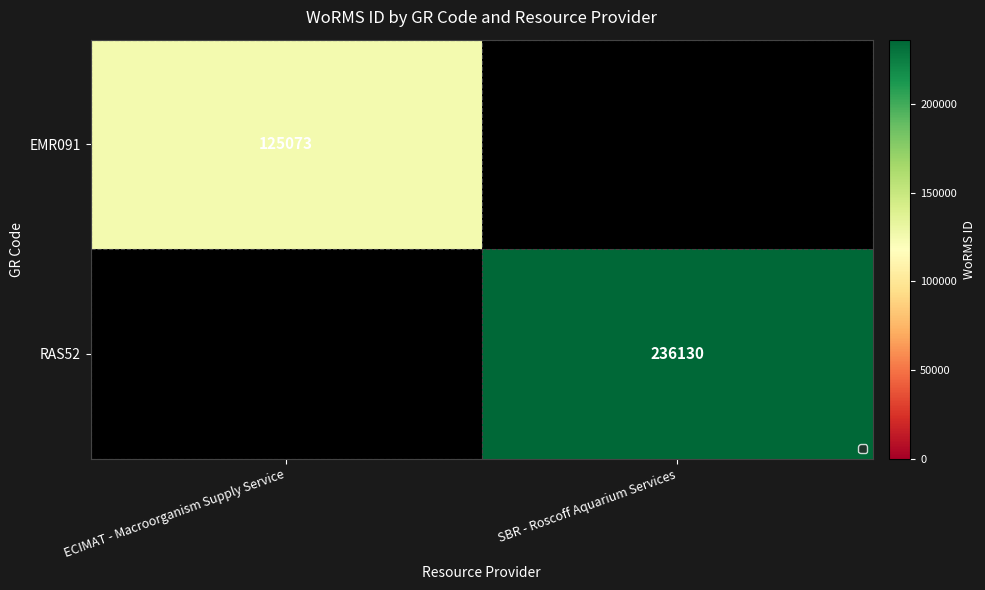

Is it true that EMR091 equals 203498 at ECIMAT - Macroorganism Supply Service?

False